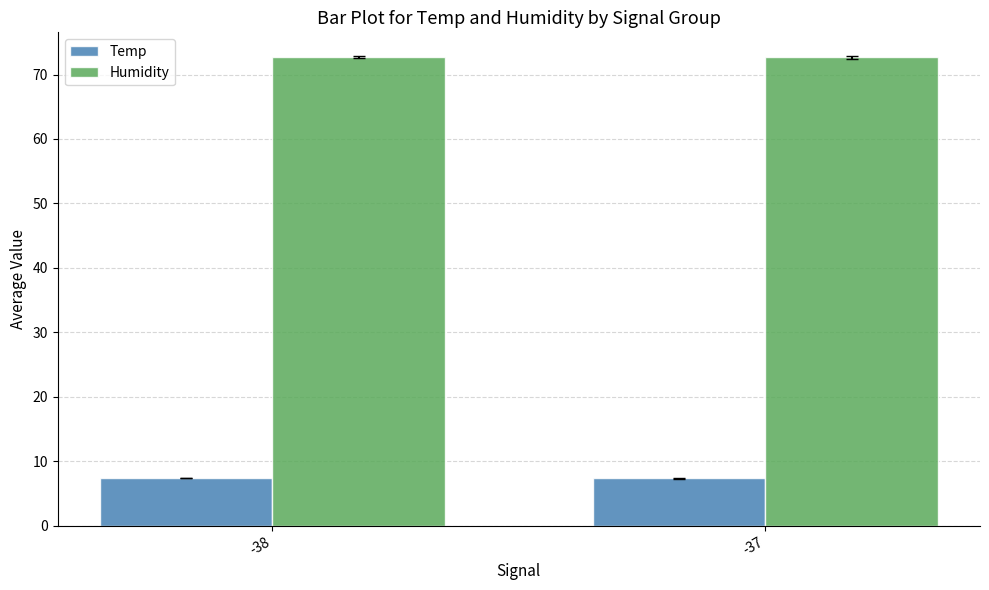

What is the sum of all Temp values?

14.8